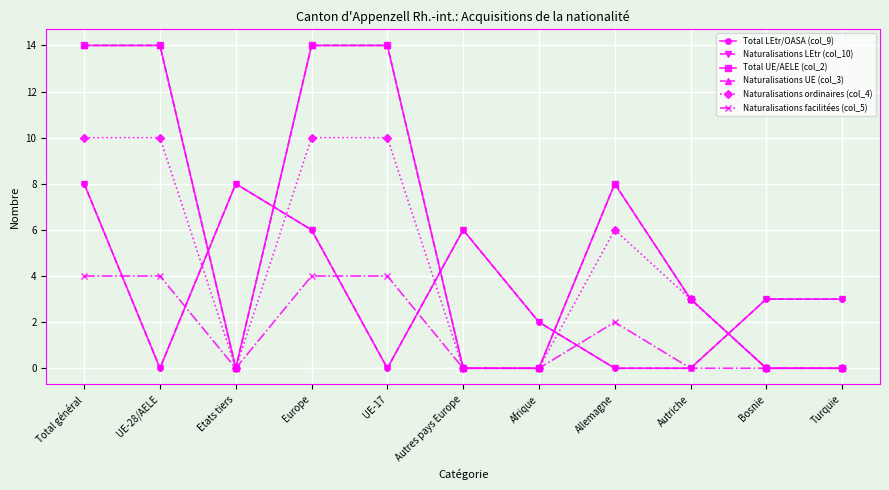

Is the value of Naturalisations facilitées (col_5) at Bosnie greater than the value of Total UE/AELE (col_2) at Allemagne?

No